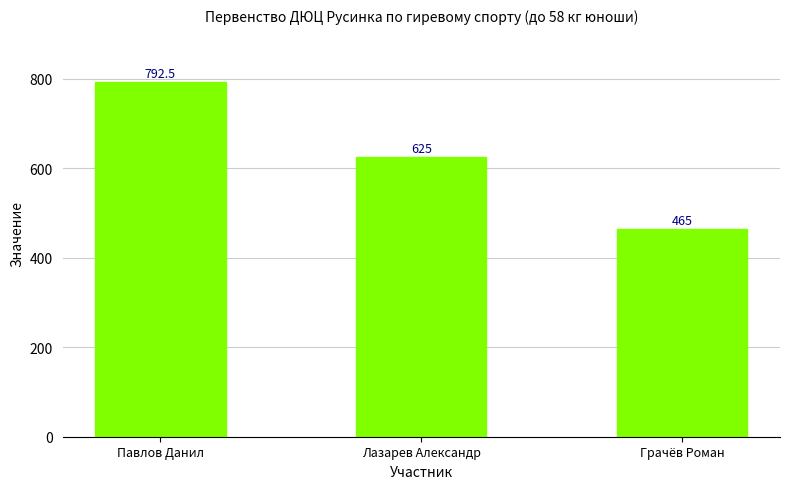

Between Грачёв Роман and Лазарев Александр, which is larger?

Лазарев Александр